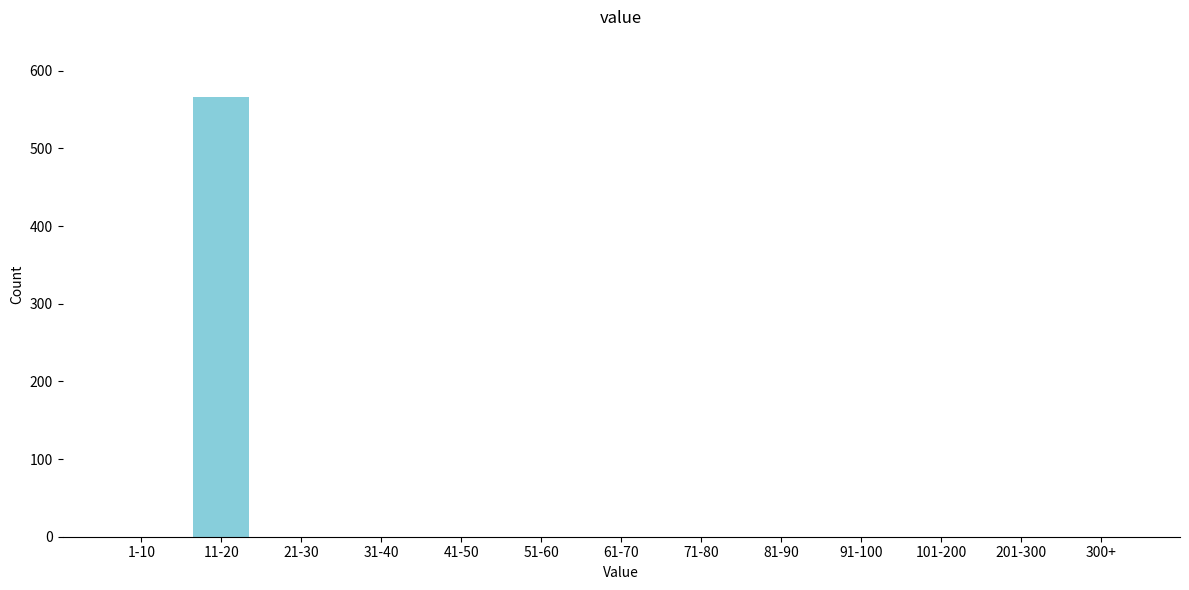

Reading left to right, what are all the values shown in this chart?

1-10=0	11-20=566	21-30=0	31-40=0	41-50=0	51-60=0	61-70=0	71-80=0	81-90=0	91-100=0	101-200=0	201-300=0	300+=0